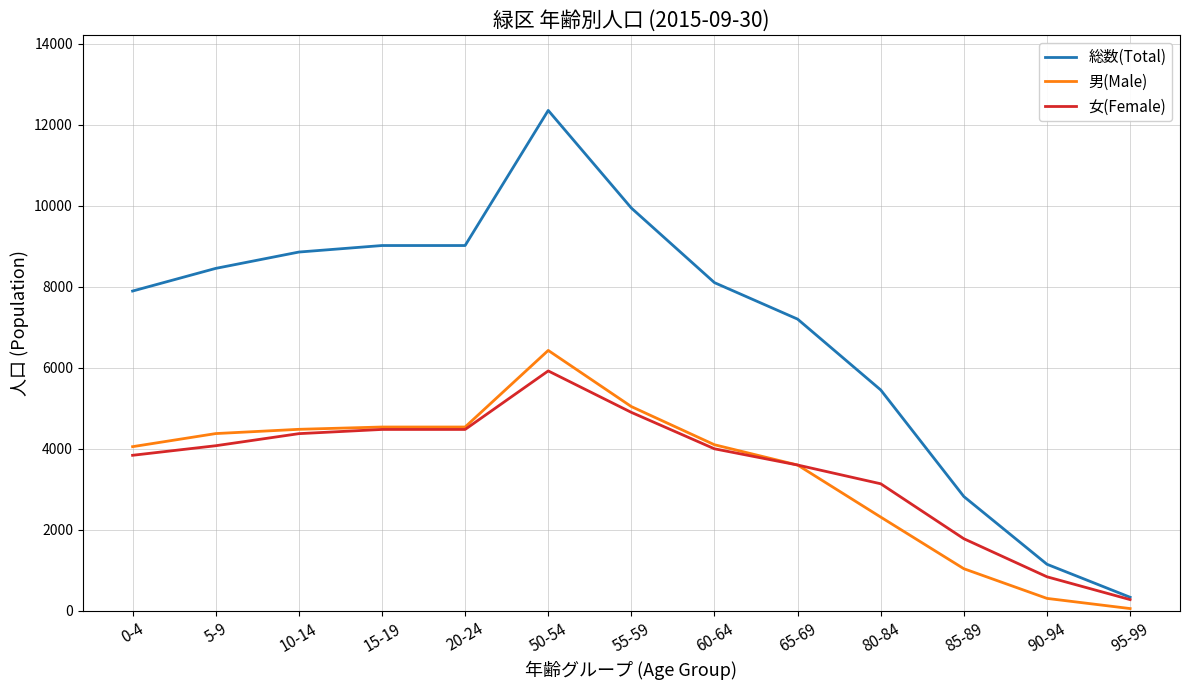

Is it true that 総数(Total) equals 4090 at 60-64?

False